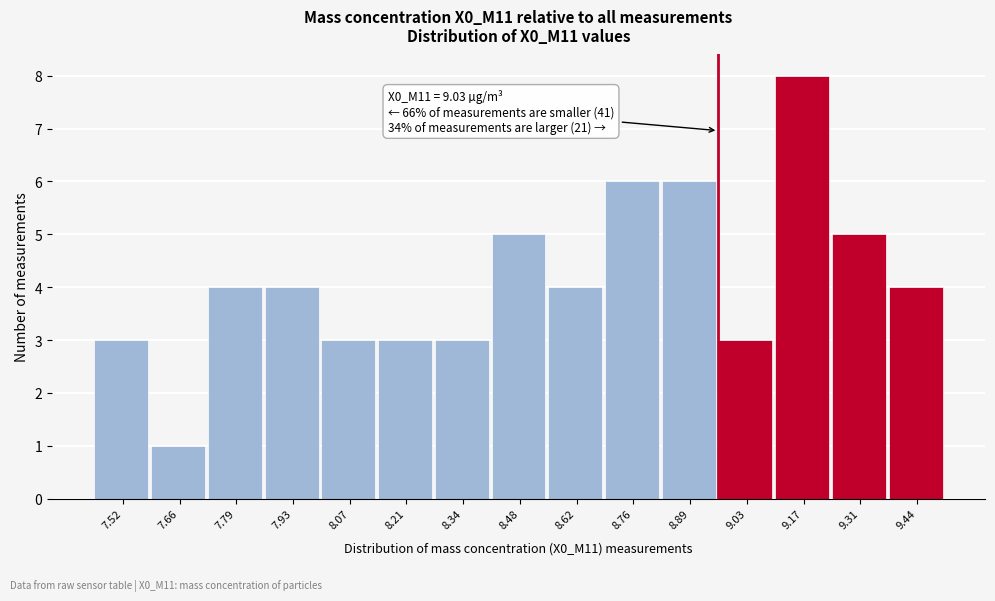

Reading left to right, extract all data points from this chart.

3	1	4	4	3	3	3	5	4	6	6	3	8	5	4